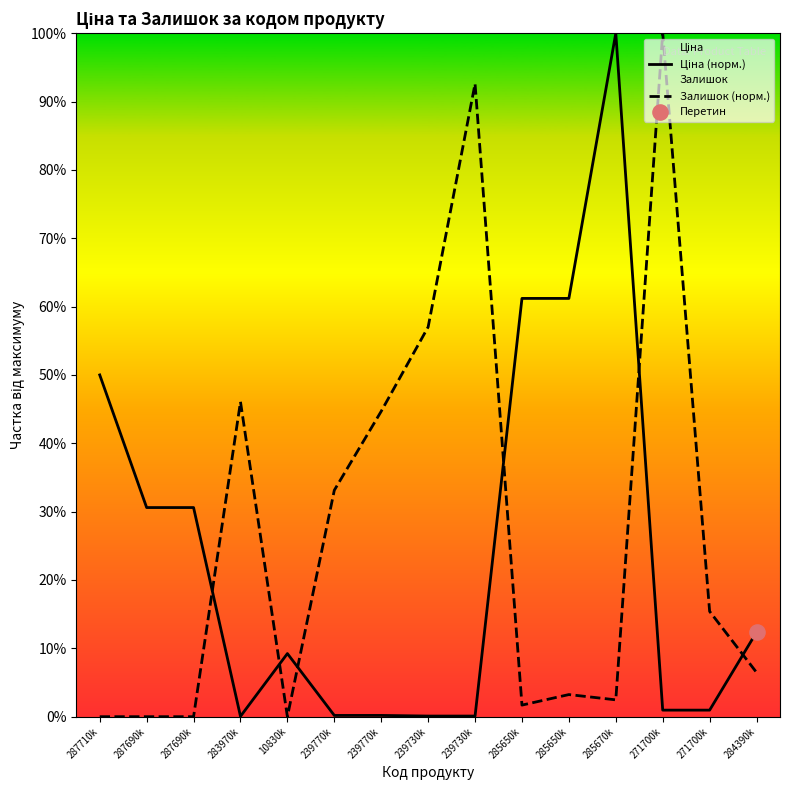

Which series has the largest Y range (max minus min)?

Залишок (норм.)